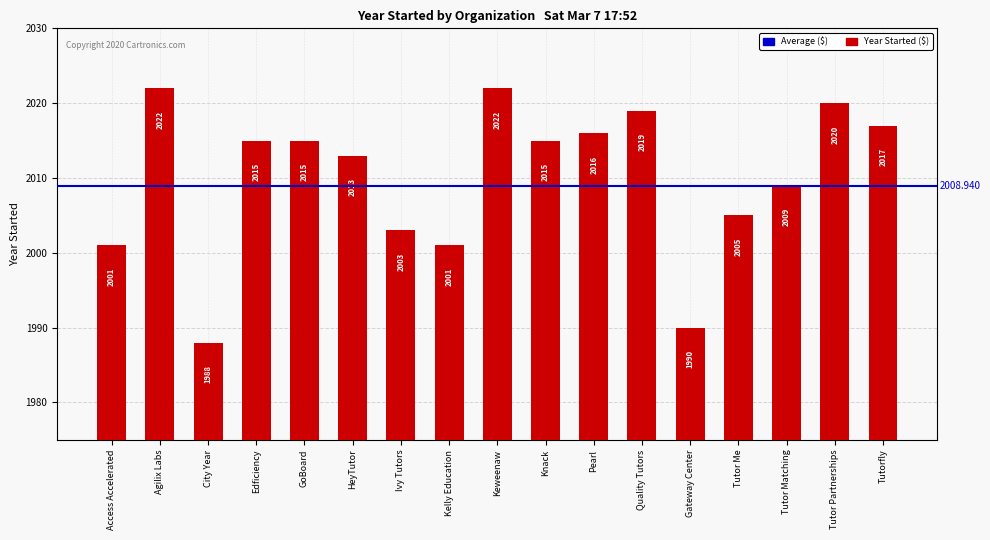

What is the sum of all values?

34171